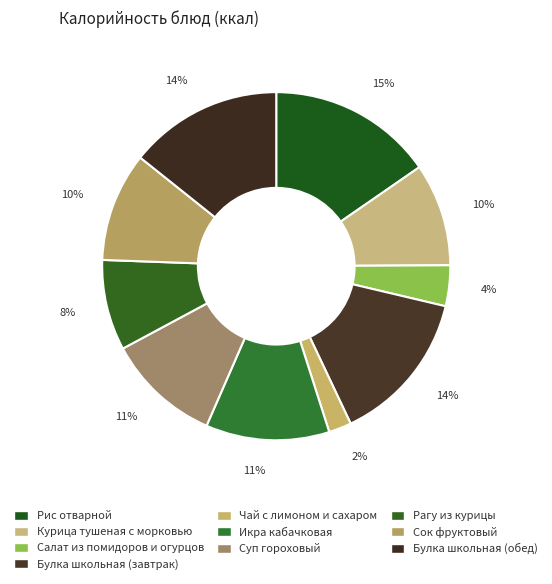

Does any single category account for the majority?

No